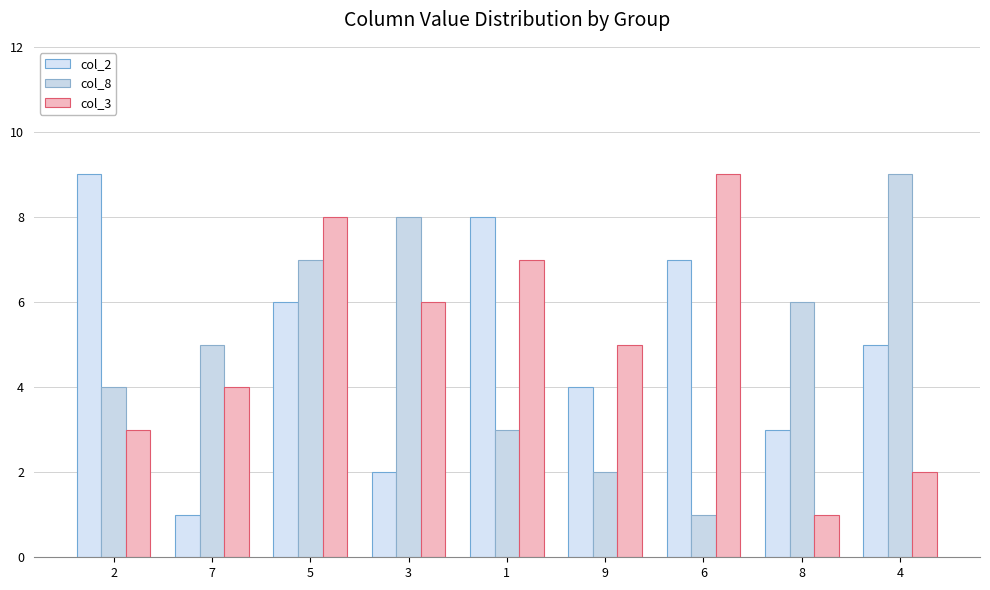

Reading left to right, list all the values displayed in this chart.

col_2: 2=9	7=1	5=6	3=2	1=8	9=4	6=7	8=3	4=5
col_8: 2=4	7=5	5=7	3=8	1=3	9=2	6=1	8=6	4=9
col_3: 2=3	7=4	5=8	3=6	1=7	9=5	6=9	8=1	4=2